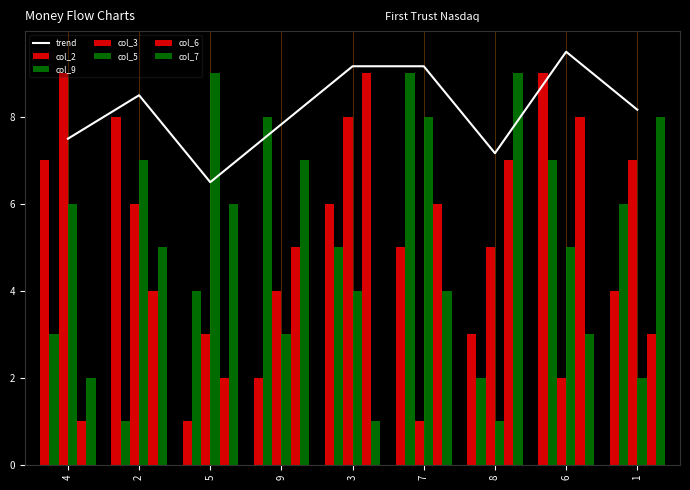

Rank the series by their maximum value, from highest to lowest.

col_2, col_9, col_3, col_5, col_6, col_7